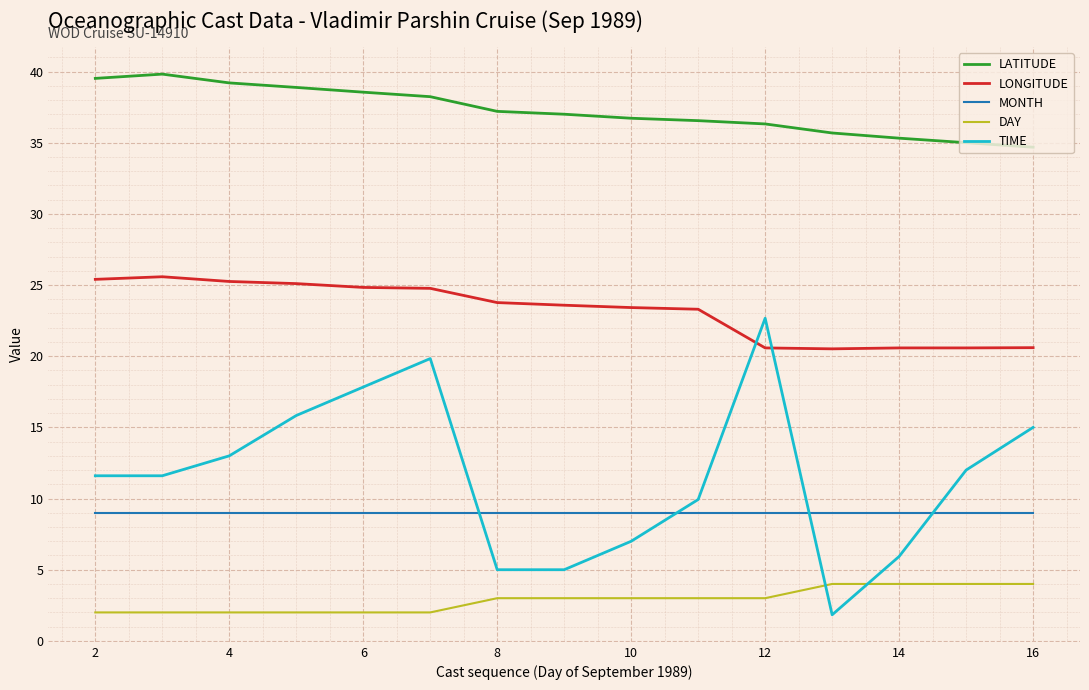

True or false: LATITUDE and LONGITUDE intersect in this chart.

False